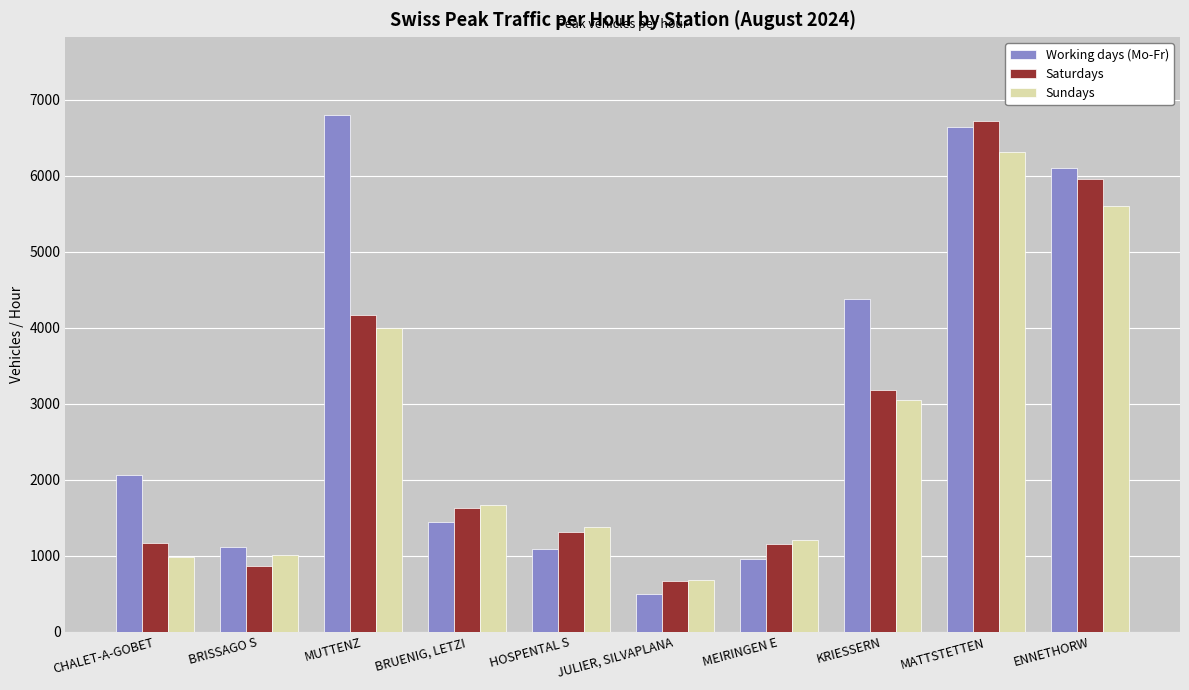

What is the value of the Sundays bar at the 8th from the left?

3054